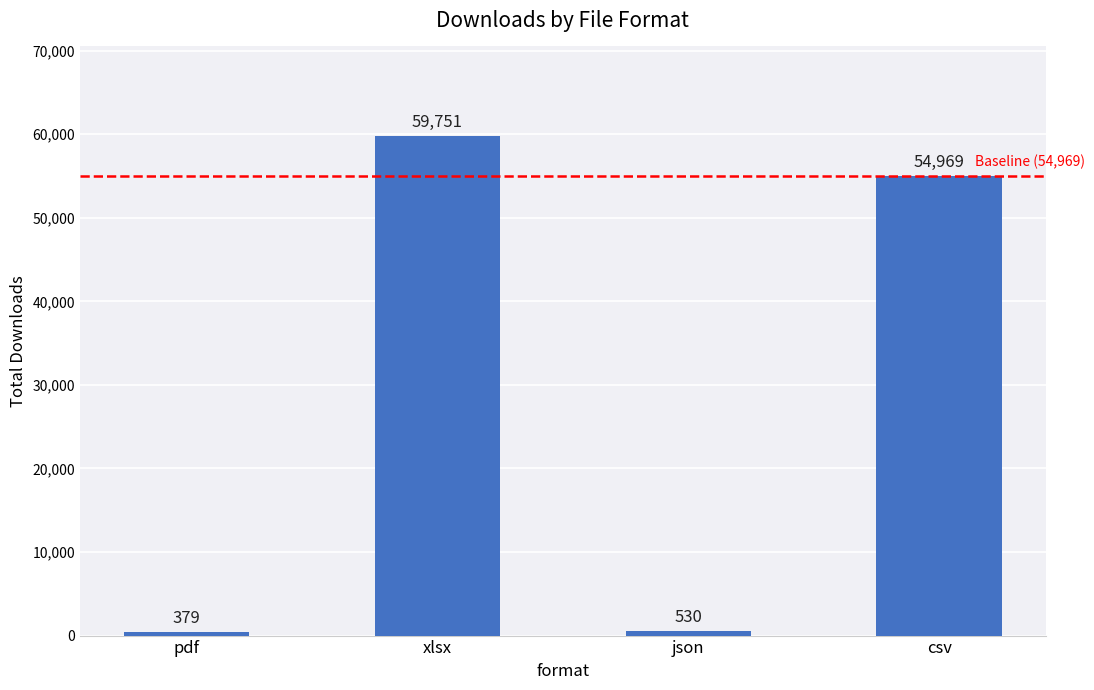

Rank the categories by value from lowest to highest.

pdf, json, csv, xlsx